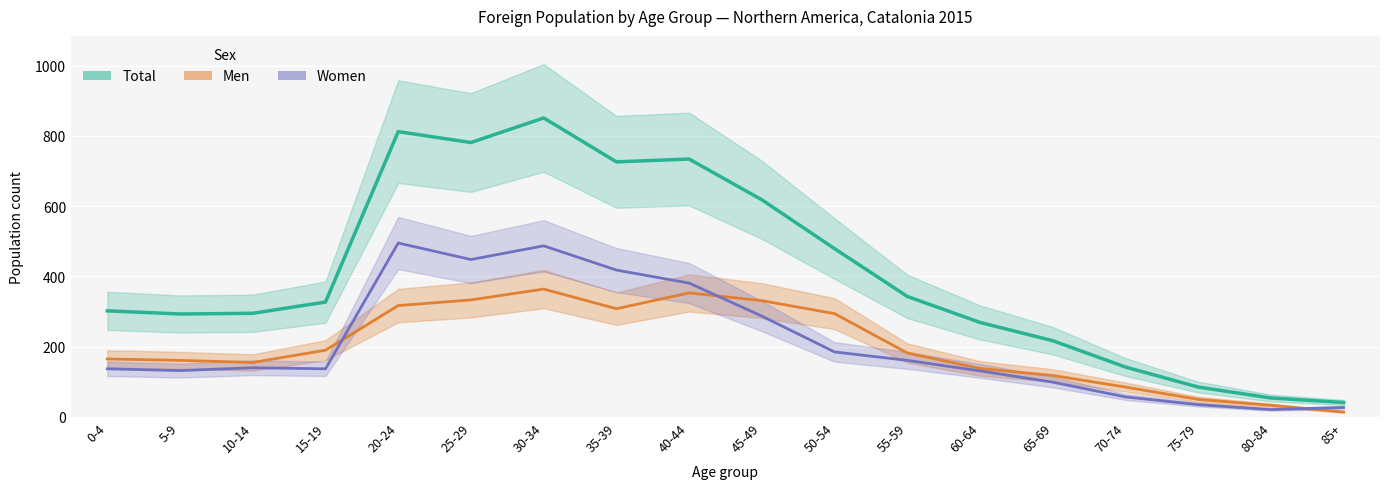

List the series in order of their peak value, lowest first.

Men, Women, Total